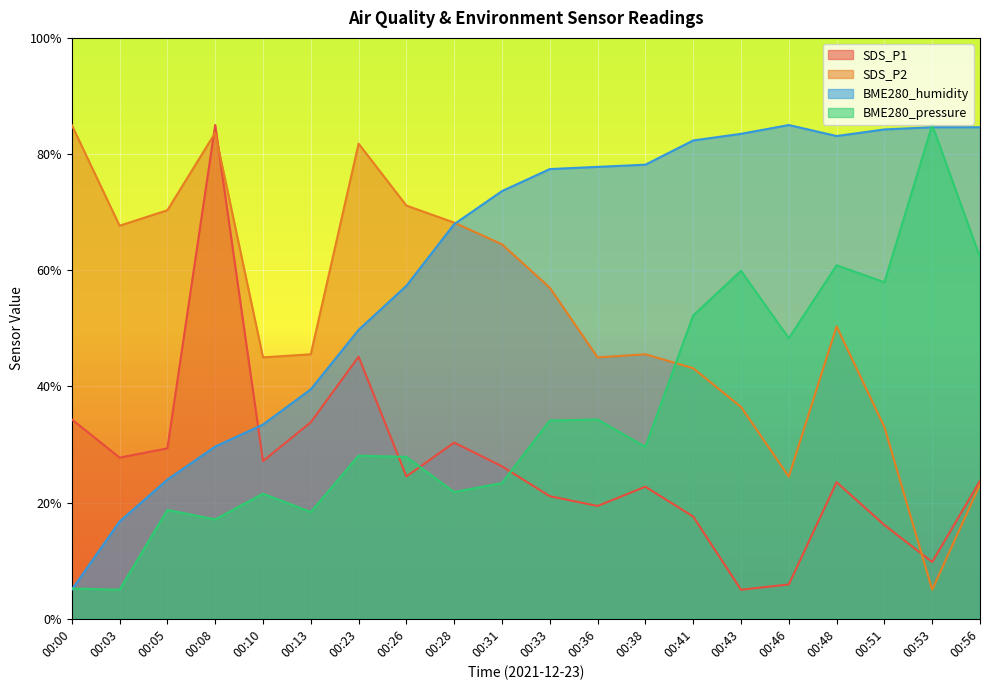

At which category is the sum across all series the highest?

00:48